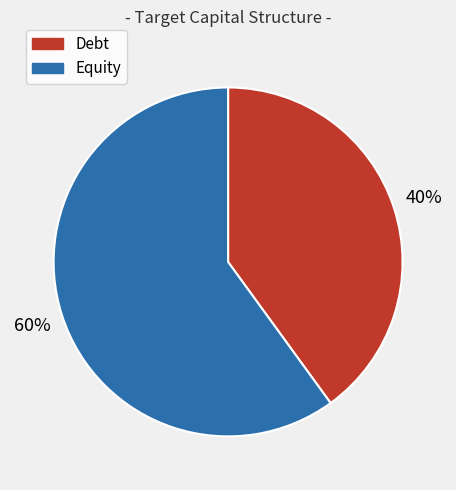

To the nearest percent, what percentage of the pie is Debt?

40%